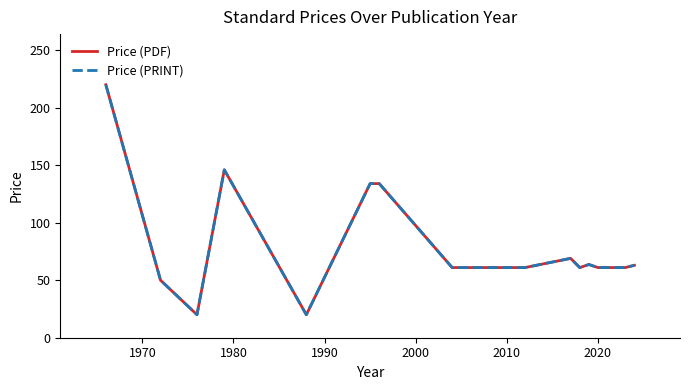

Does the chart display data point markers on the line(s)?

No